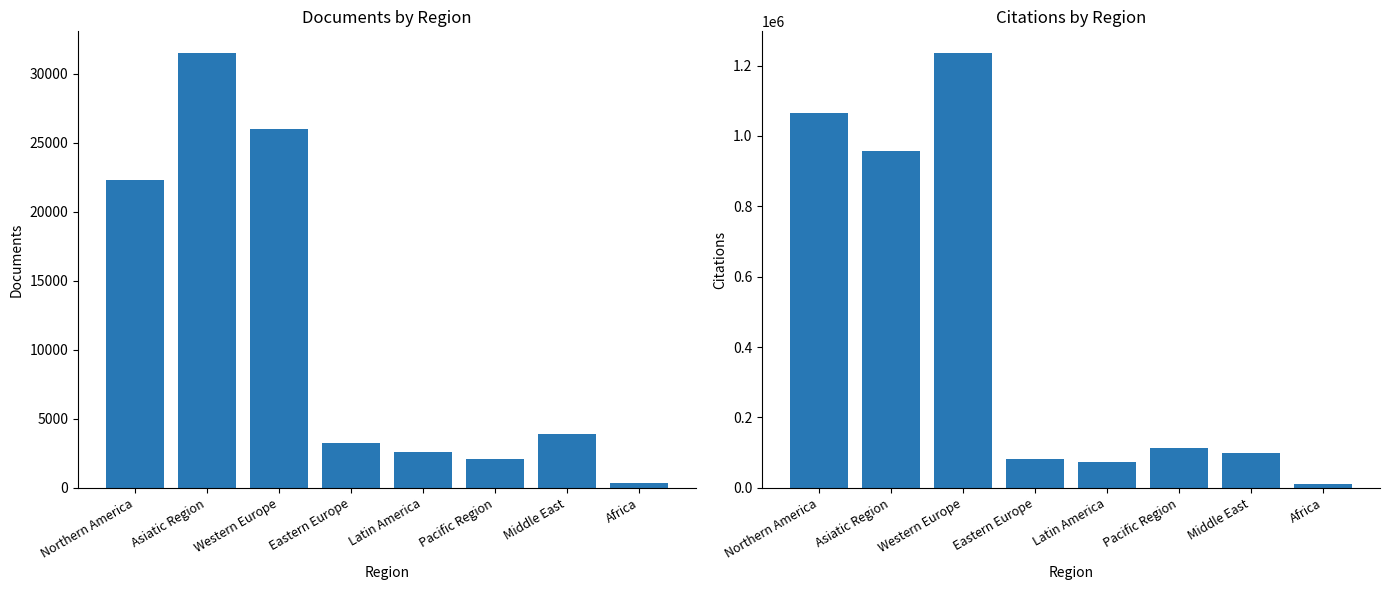

What is the spread (max minus min) of values at Western Europe?

1209774